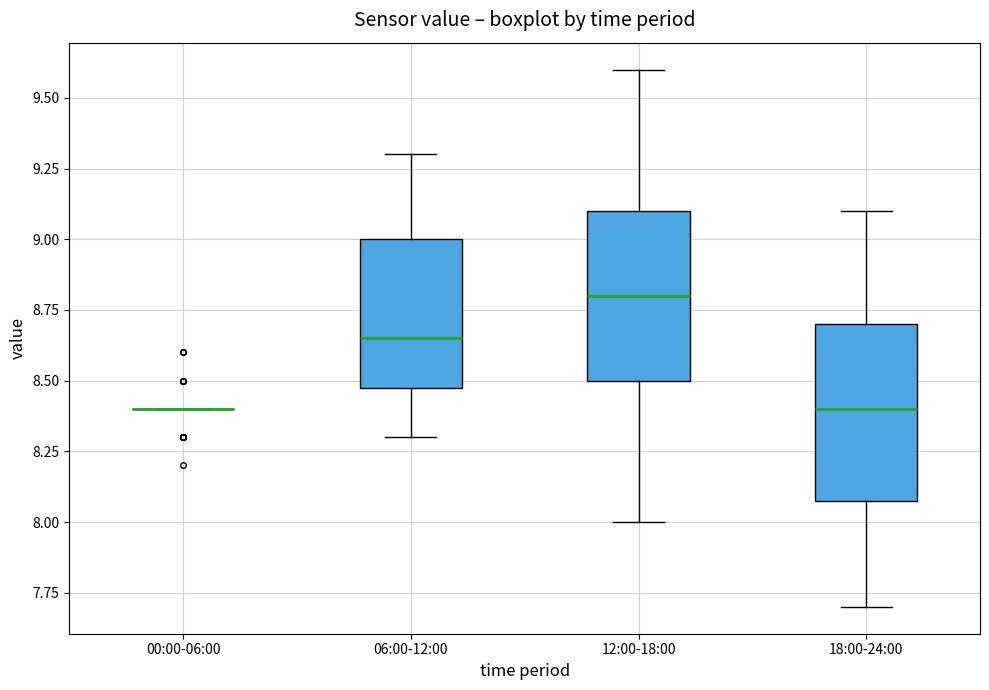

Reading left to right, transcribe this box plot: for each box, give where its median line is, the range the box spans, and where its two whiskers end, as read against the y-axis. The values are not printed on the chart, so give them approximately, as read against the axis.

00:00-06:00: box collapsed to a line at 8.40, whiskers 8.40 to 8.40
06:00-12:00: median 8.65, box 8.50 to 9.00, whiskers 8.30 to 9.30
12:00-18:00: median 8.80, box 8.50 to 9.10, whiskers 8.00 to 9.60
18:00-24:00: median 8.40, box 8.10 to 8.70, whiskers 7.70 to 9.10